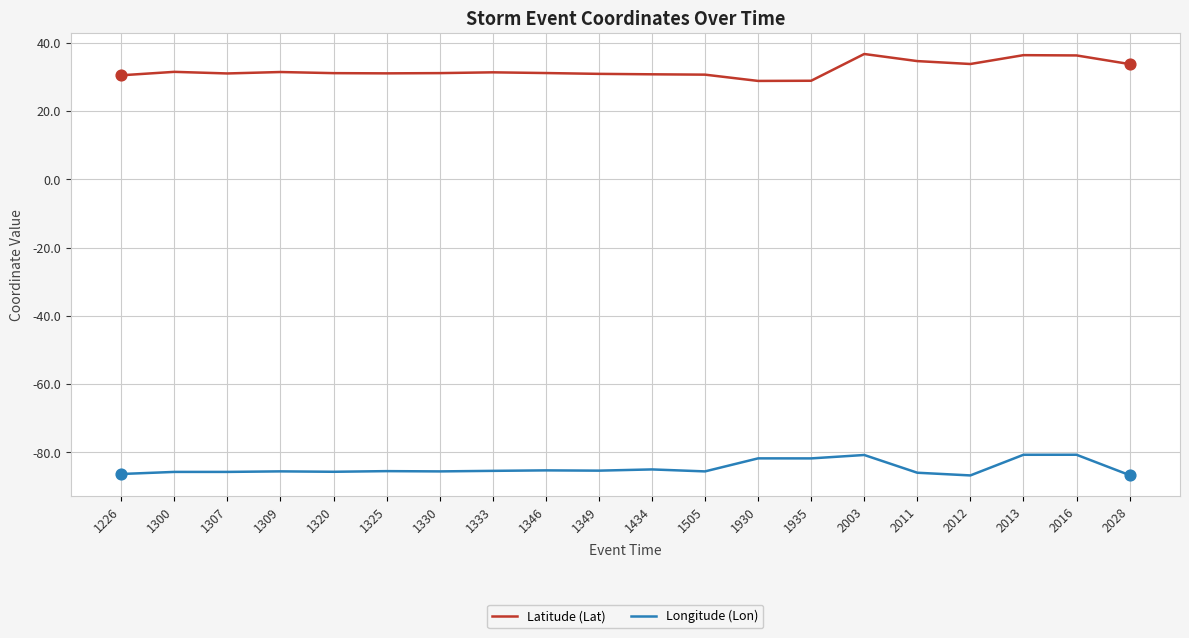

Is the value of Latitude (Lat) at 2013 greater than the value of Longitude (Lon) at 2011?

Yes